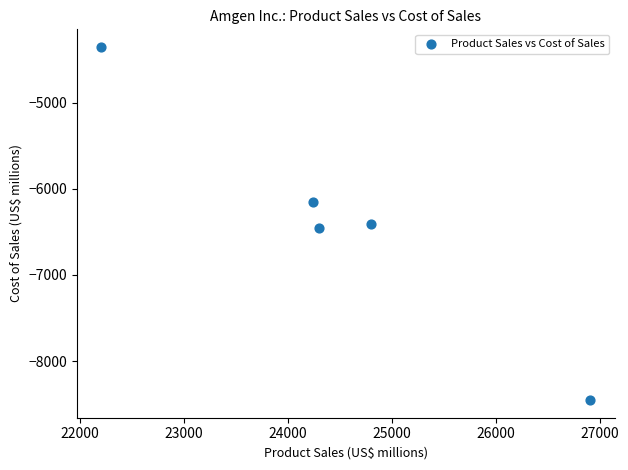

What is the range of X values (max minus min)?

4706